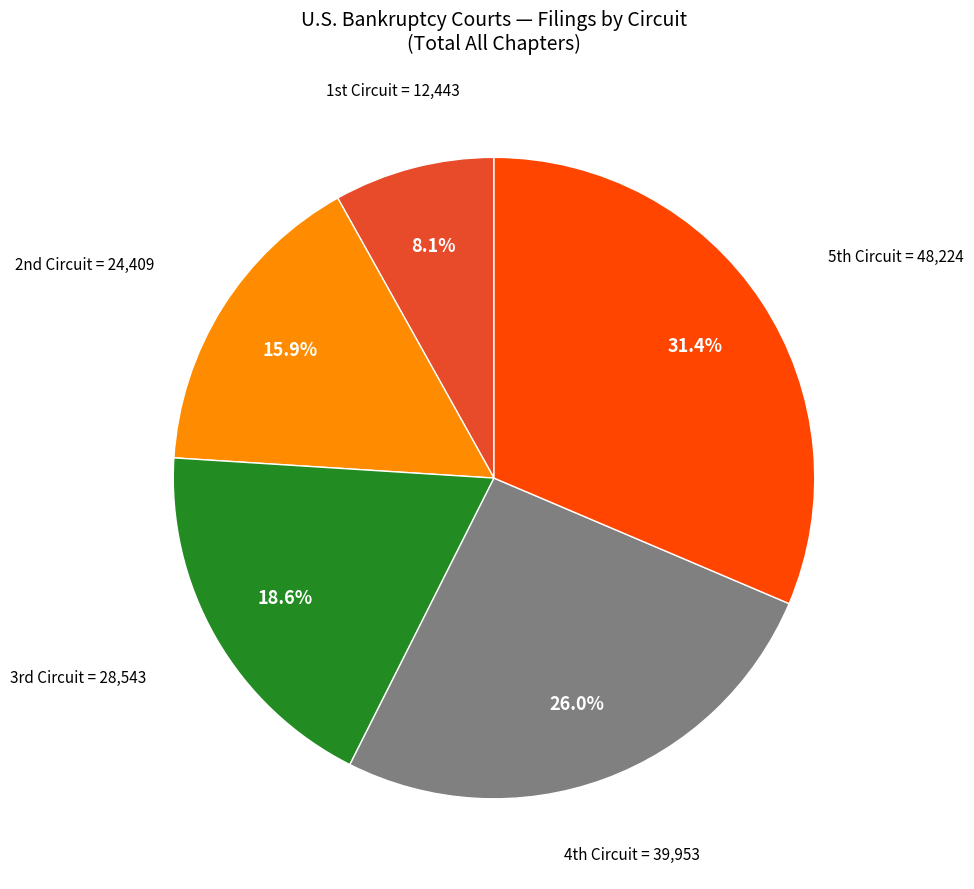

Rank the categories by value from lowest to highest.

1st Circuit, 2nd Circuit, 3rd Circuit, 4th Circuit, 5th Circuit